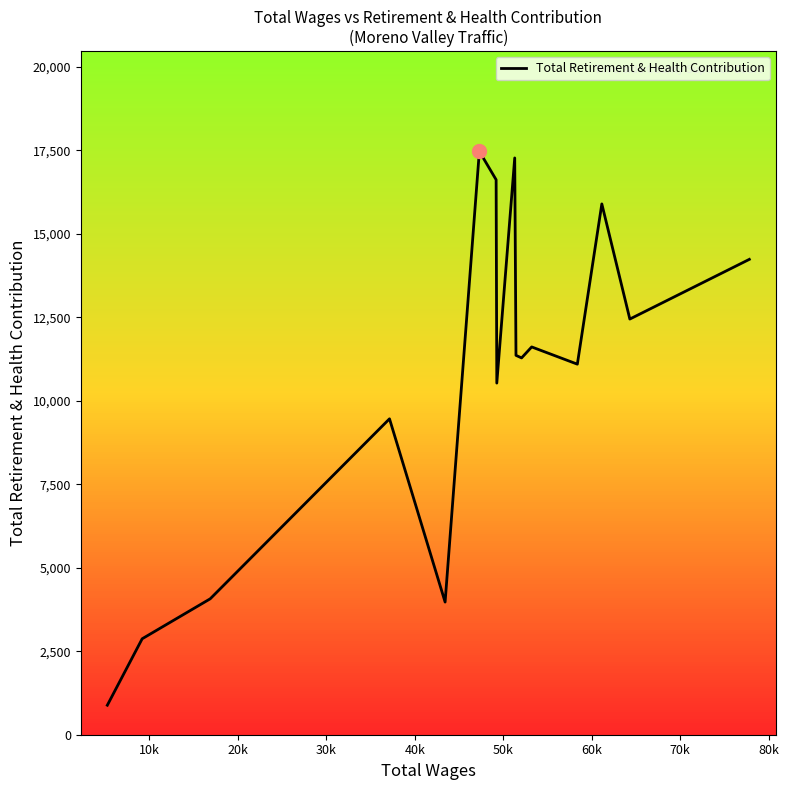

What is the difference between the maximum and minimum values?

16589